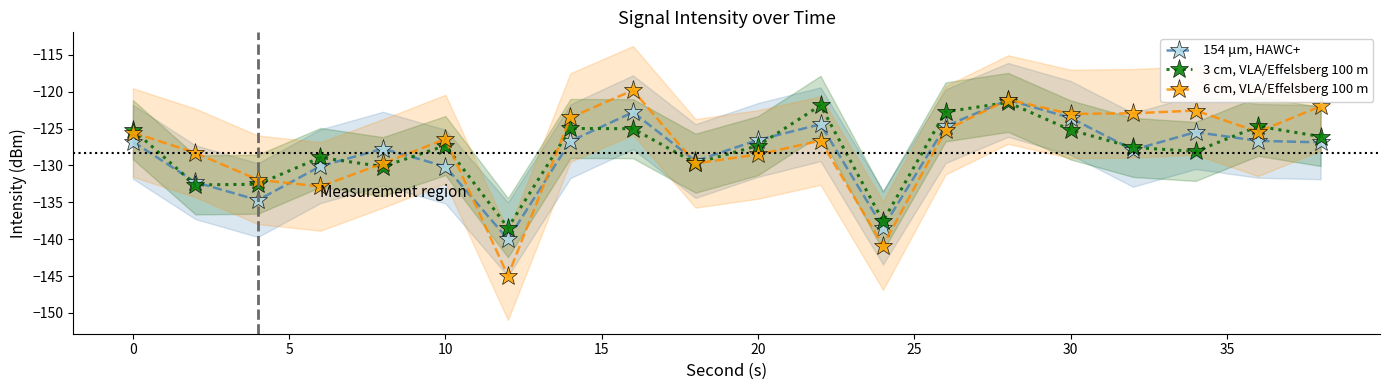

How many interior local valleys does the 6 cm, VLA/Effelsberg 100 m series have?

6